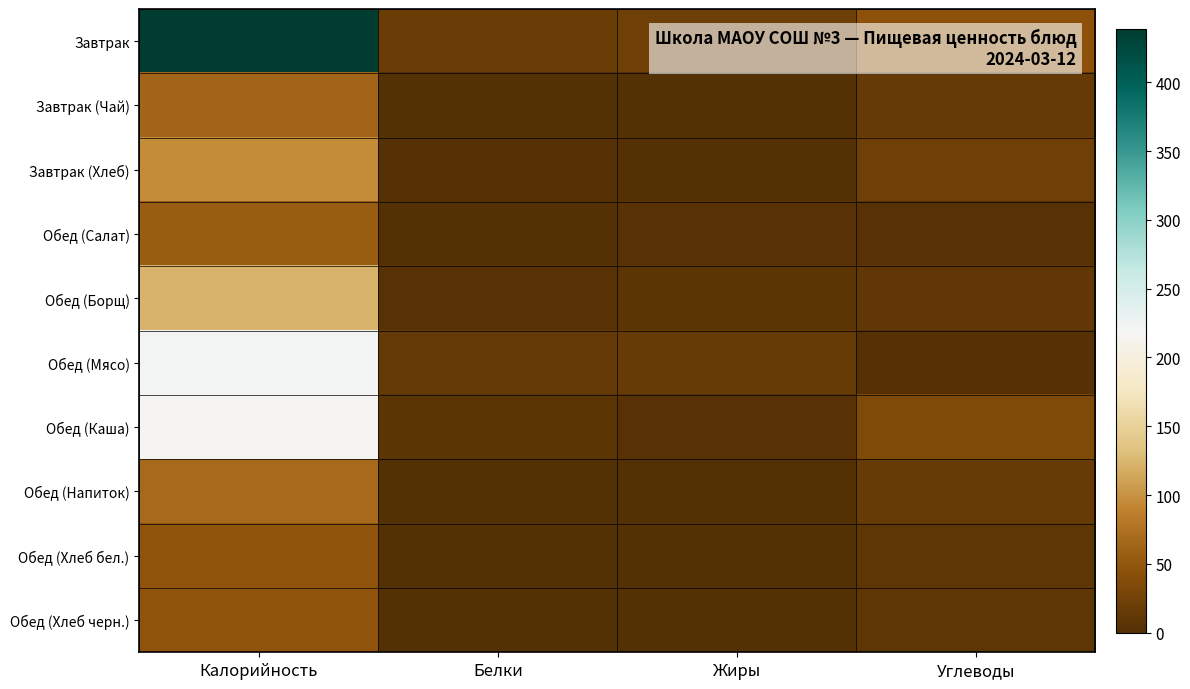

Reading left to right, transcribe all the data shown in this chart.

Завтрак: Калорийность=439	Белки=18	Жиры=21	Углеводы=46
Завтрак (Чай): Калорийность=62	Белки=0	Жиры=0	Углеводы=15
Завтрак (Хлеб): Калорийность=96	Белки=2	Жиры=0	Углеводы=21
Обед (Салат): Калорийность=55	Белки=1	Жиры=4	Углеводы=5
Обед (Борщ): Калорийность=122	Белки=4	Жиры=7	Углеводы=11
Обед (Мясо): Калорийность=222	Белки=15	Жиры=17	Углеводы=3
Обед (Каша): Калорийность=217	Белки=7	Жиры=5	Углеводы=36
Обед (Напиток): Калорийность=67	Белки=0	Жиры=0	Углеводы=16
Обед (Хлеб бел.): Калорийность=48	Белки=1	Жиры=0	Углеводы=10
Обед (Хлеб черн.): Калорийность=48	Белки=1	Жиры=0	Углеводы=10